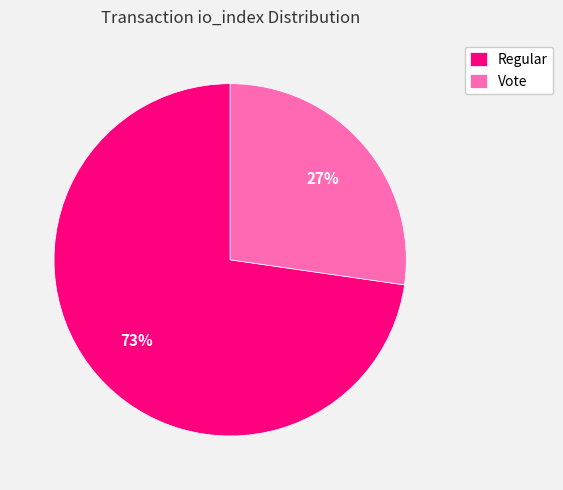

To the nearest percent, what is the combined percentage of Vote and Regular?

100%